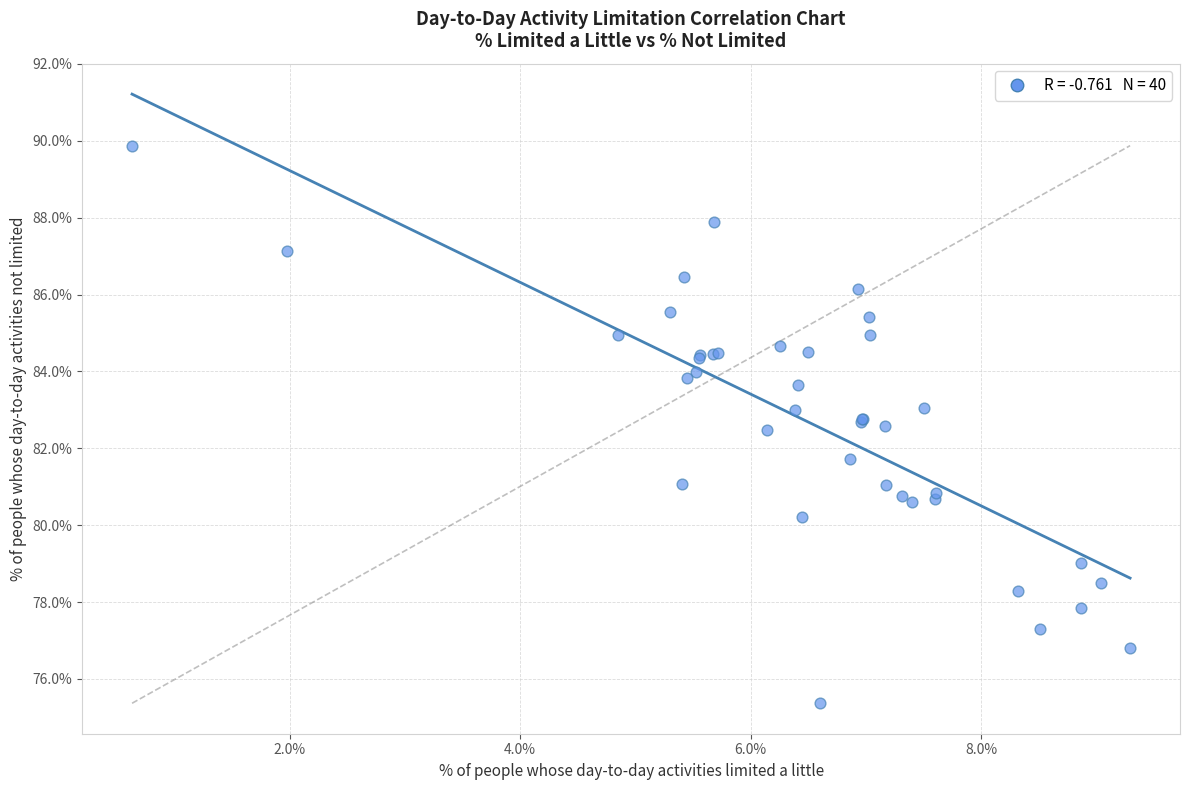

What Y value in the scatter plot is closest to 82?

81.7